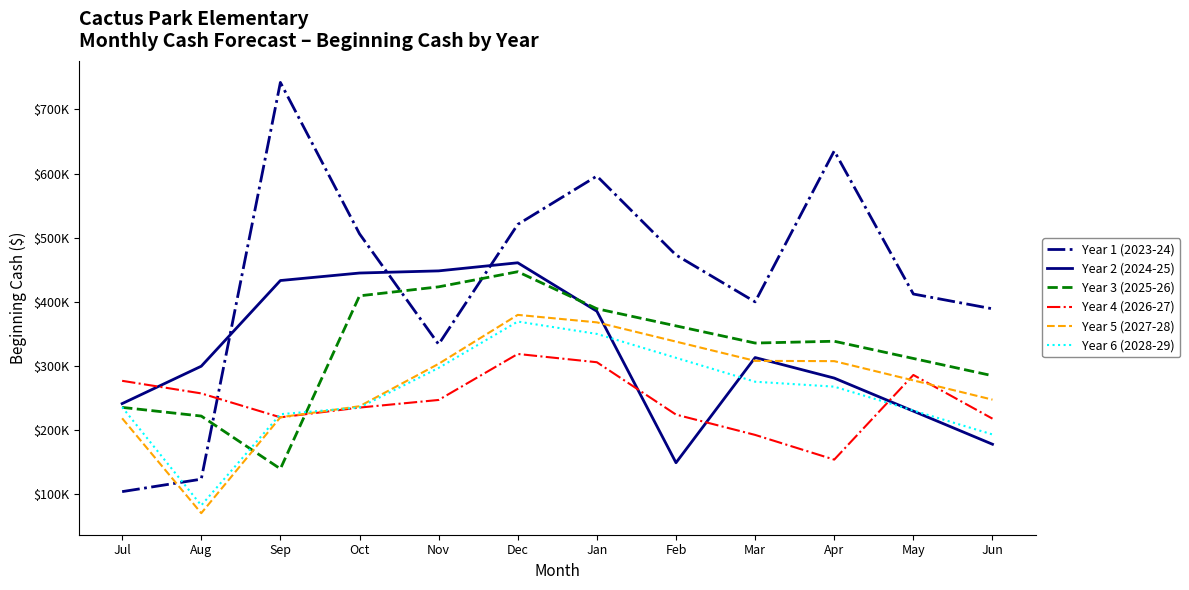

After their last crossing, which series has the higher values: Year 1 (2023-24) or Year 5 (2027-28)?

Year 1 (2023-24)